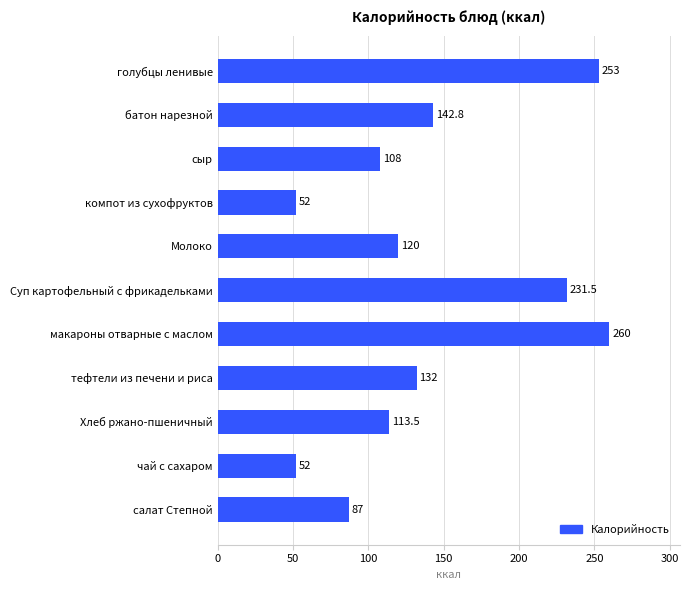

True or false: the data shows 131.1 at салат Степной.

False